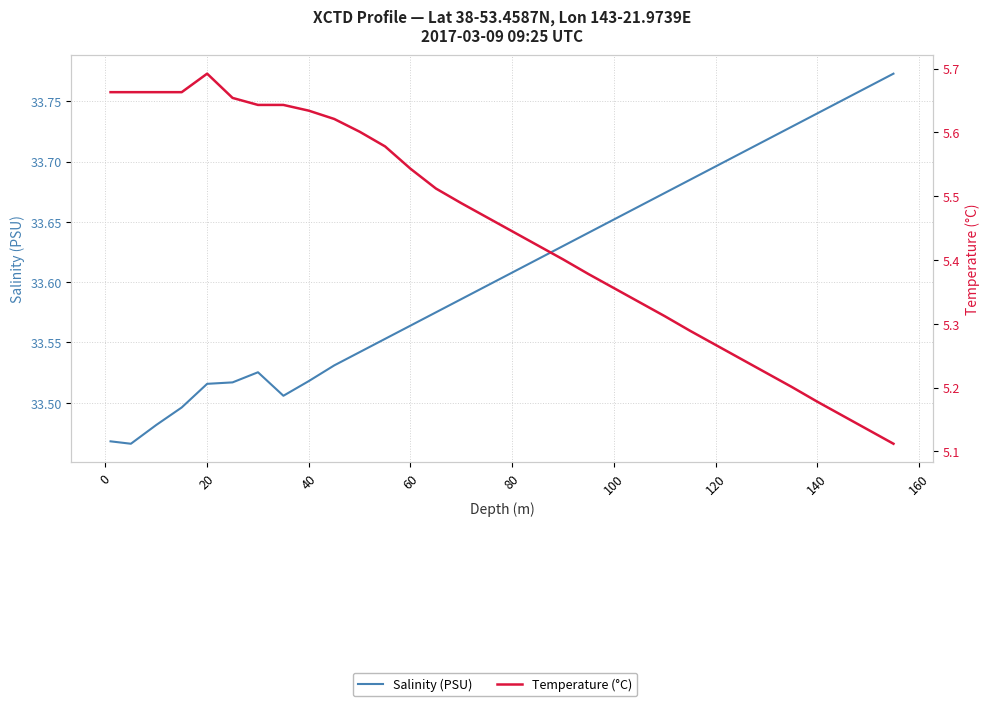

Which series has the largest total across all categories?

Salinity (PSU)